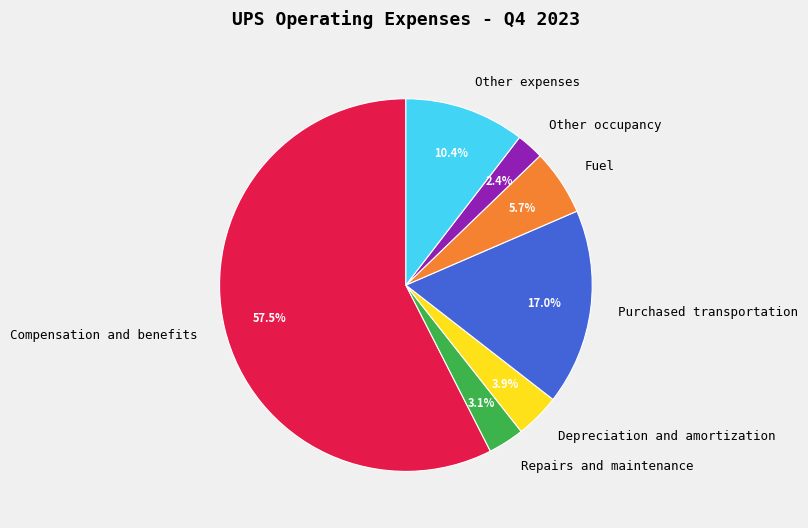

Is there a majority slice in this chart?

Yes